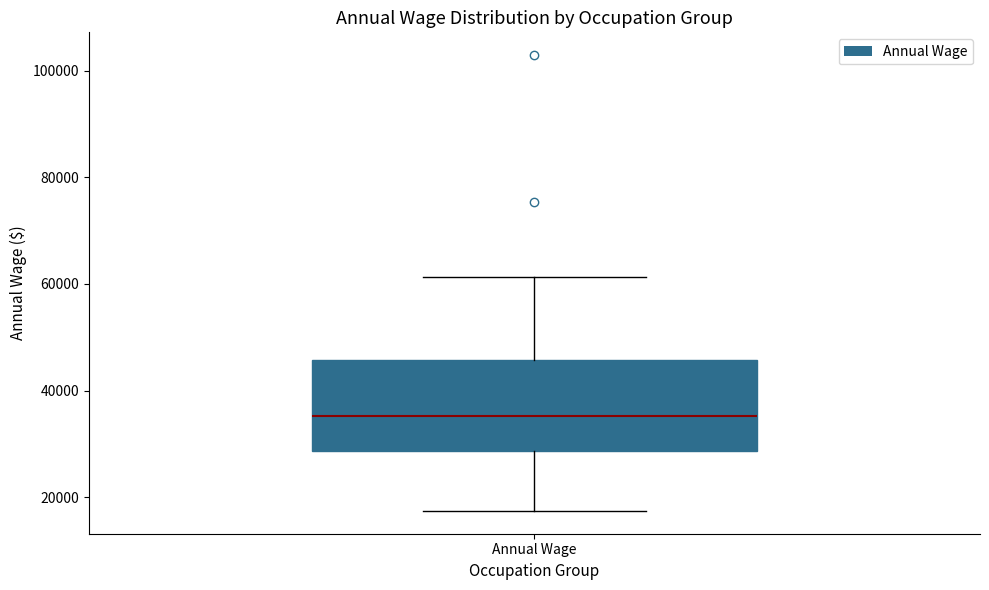

Read this box plot against the y-axis: the position of the median line, the range covered by the box, and the ends of both whiskers. The values are not printed on the chart, so give them approximately, as read against the axis.

median 36000, box 28000 to 46000, whiskers 18000 to 62000